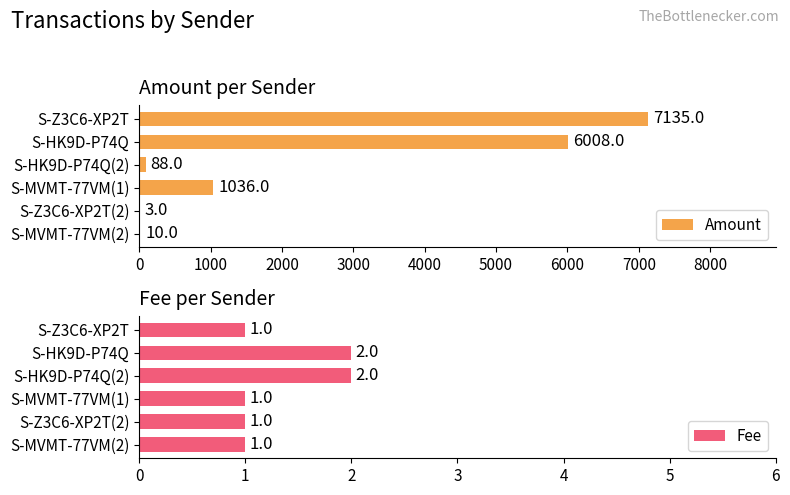

The value of Amount at S-MVMT-77VM(1) is 1036. True or false?

True